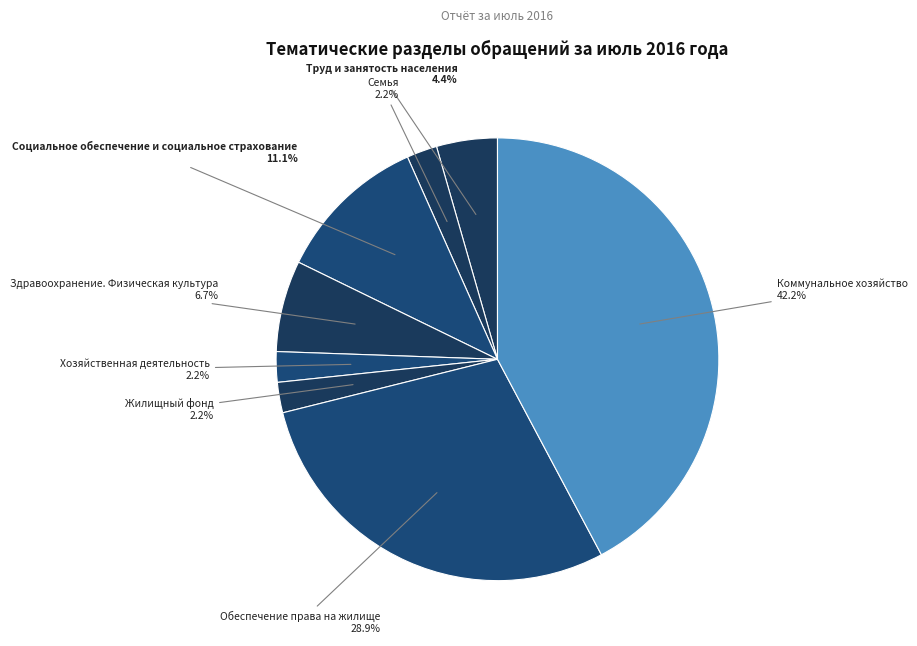

How many slices are in this pie chart?

8